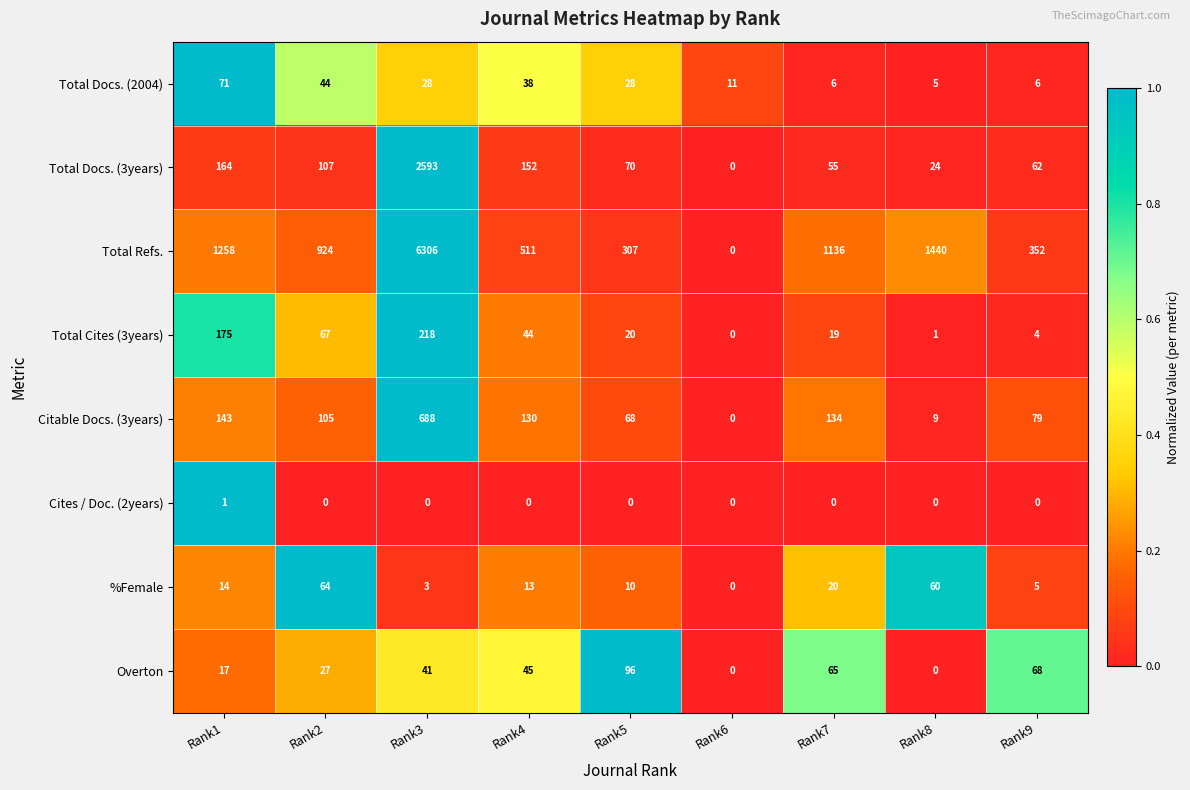

Is it true that Total Cites (3years) equals 19 at Rank7?

True